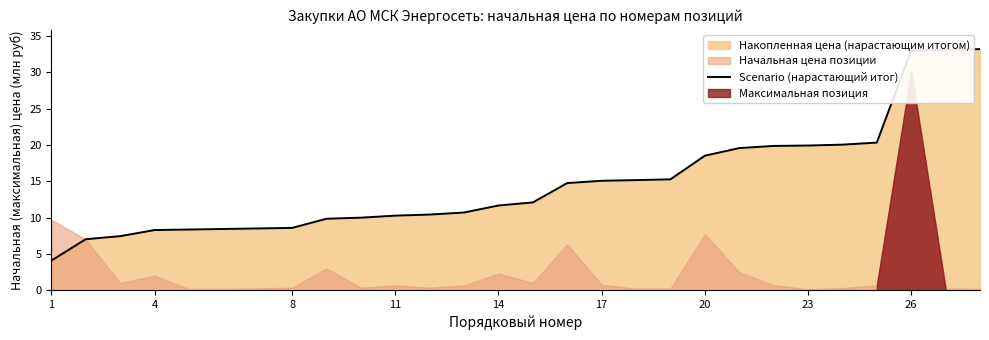

True or false: Scenario (нарастающий итог) has a value of 33.0 at 26.

True